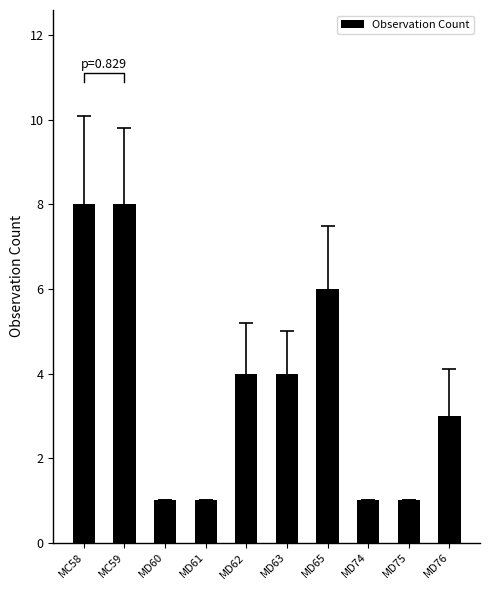

Between MD60 and MD63, which is larger?

MD63